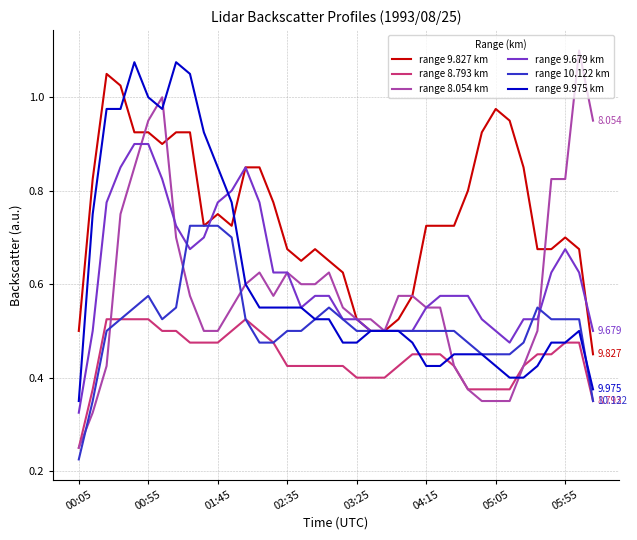

Which series has the largest total across all categories?

range 9.827 km